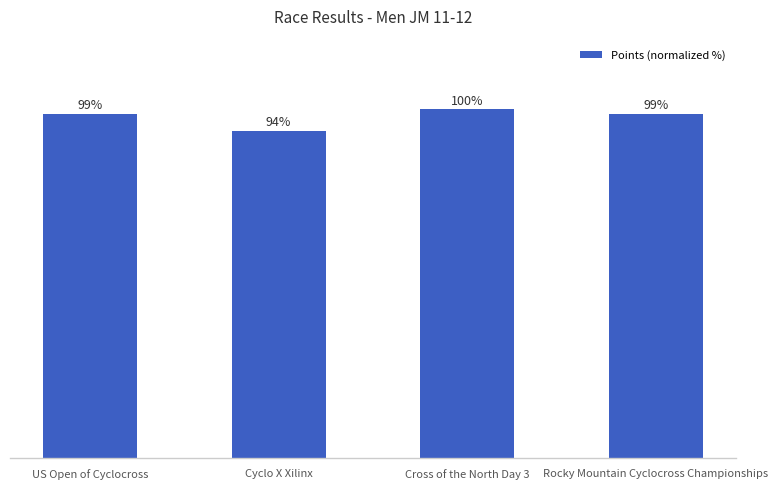

Where is the data nearest to the value 96?

Cyclo X Xilinx